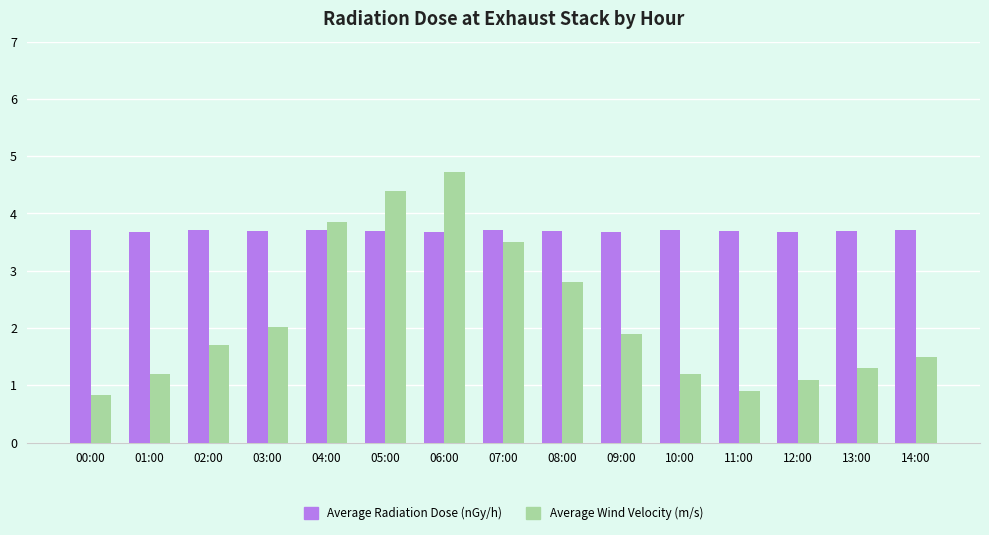

What is the total value across all series at 08:00?

6.5